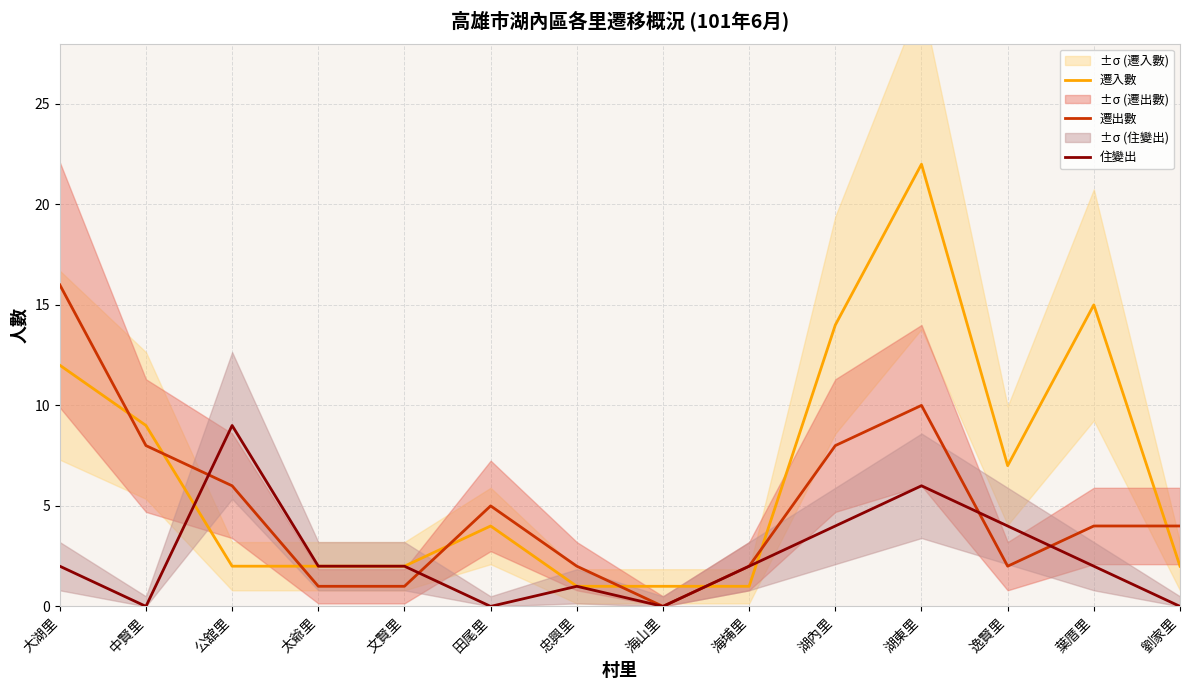

Which series has the largest total across all categories?

遷入數